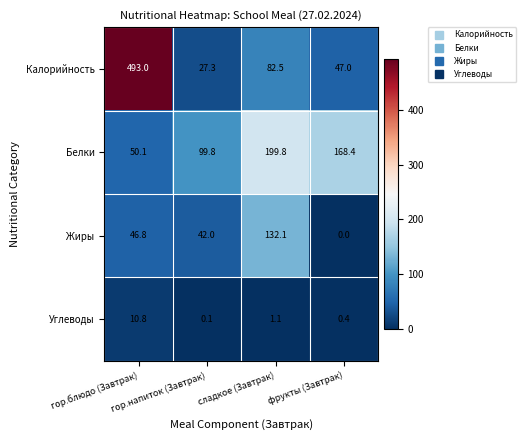

What is the maximum value for Углеводы?

10.8